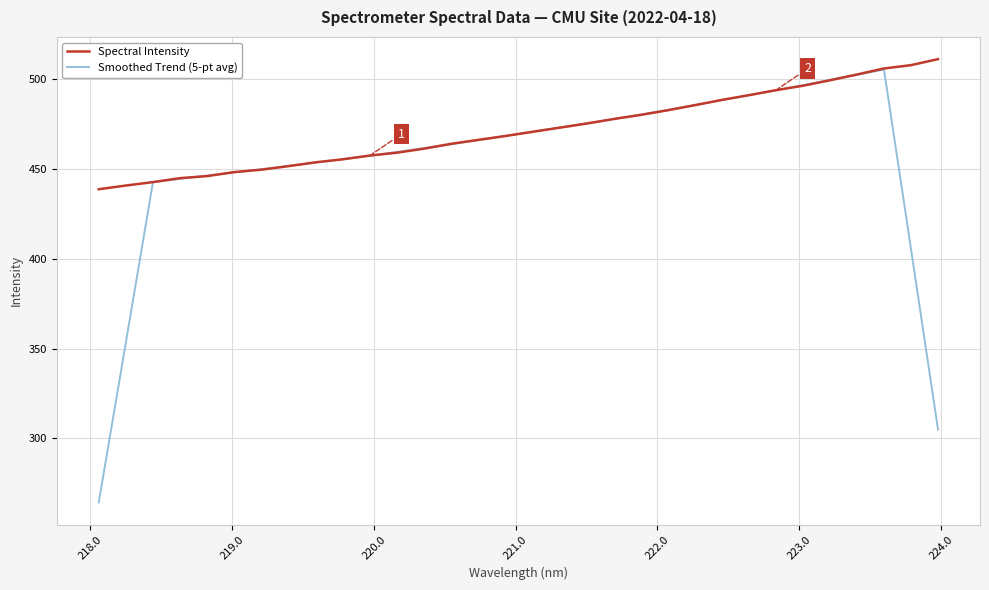

What is the maximum value for Spectral Intensity?

511.0